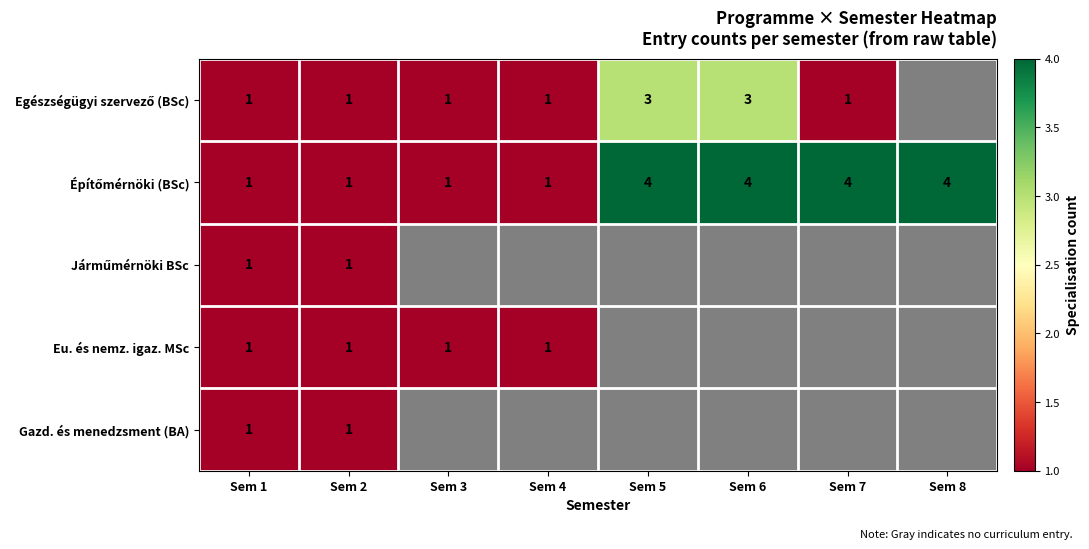

True or false: Eu. és nemz. igaz. MSc has a value of 0 at Sem 2.

False